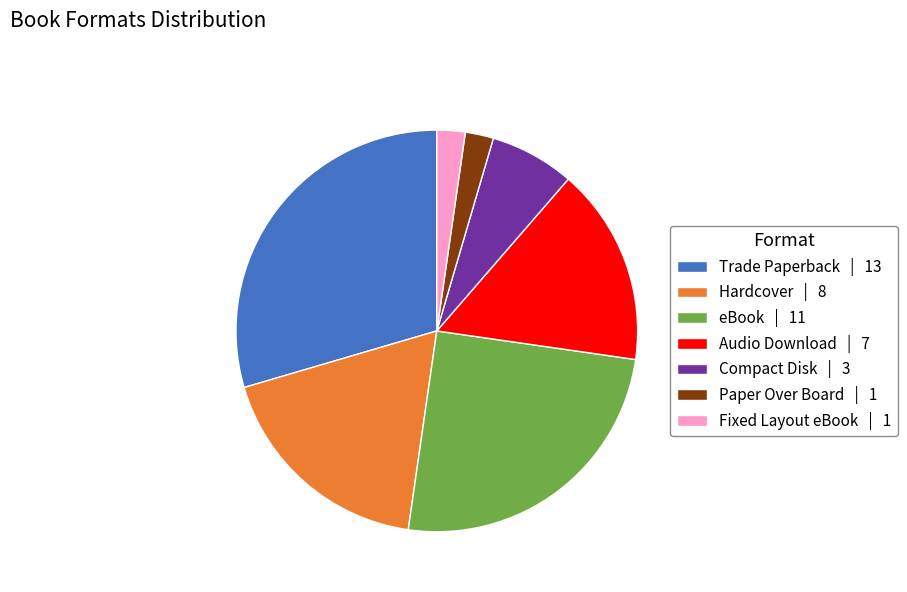

Does any single category account for the majority?

No